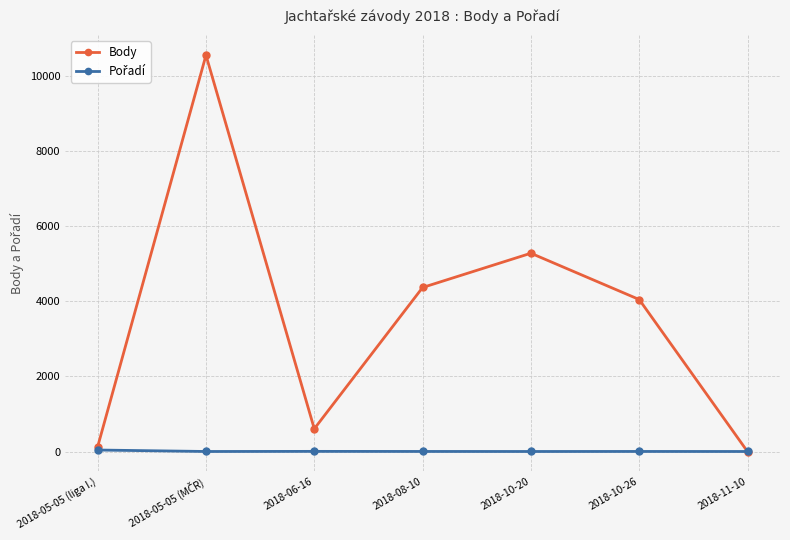

What is the label of the 1st point from the right?

2018-11-10